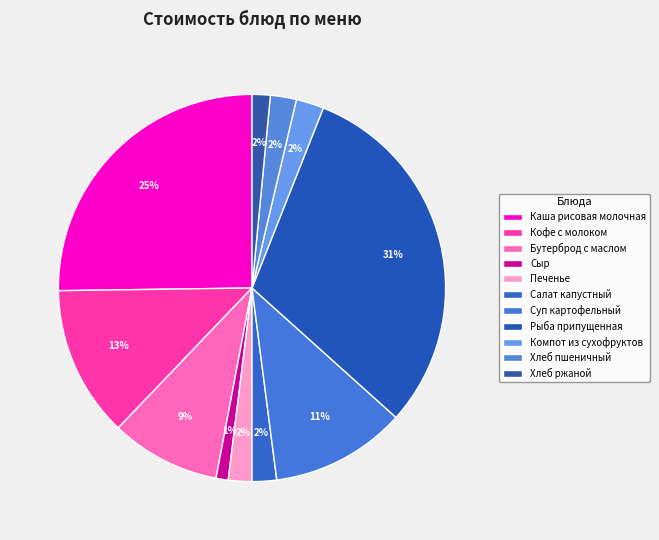

How many slices are in this pie chart?

11